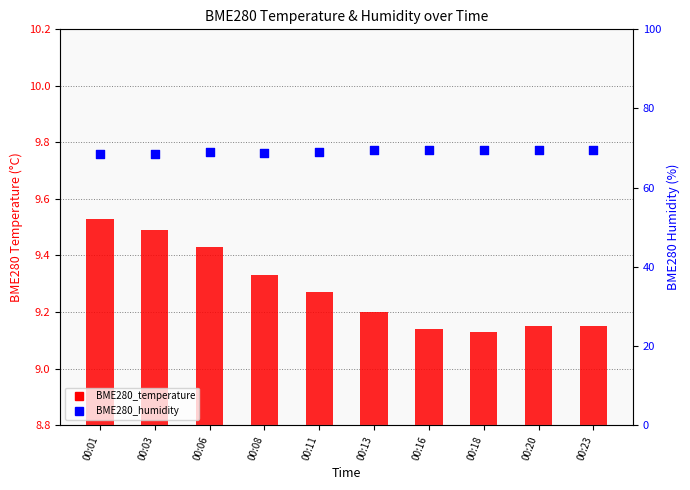

What is the total value across all series at 00:03?

77.9